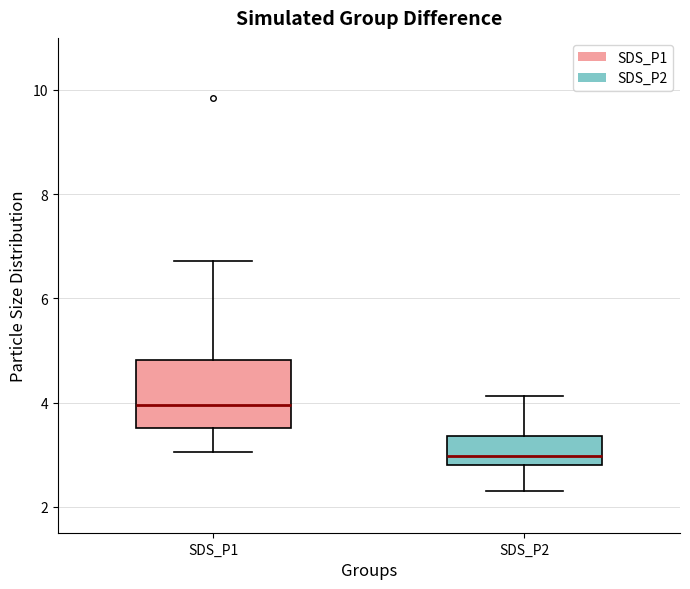

Comparing the boxes themselves (not the whiskers), which one is the tallest?

SDS_P1